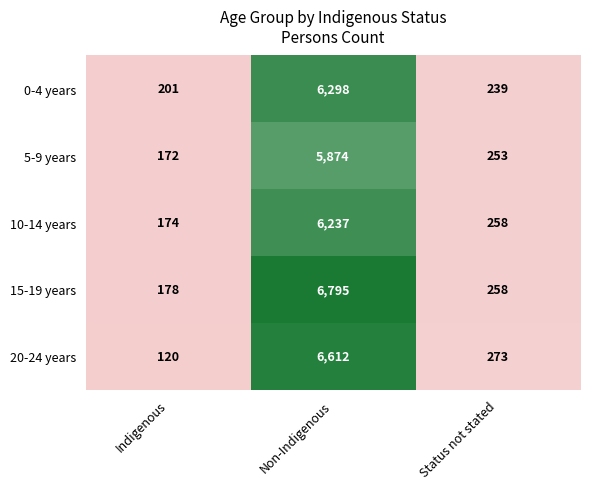

List the series in order of their peak value, highest first.

15-19 years, 20-24 years, 0-4 years, 10-14 years, 5-9 years